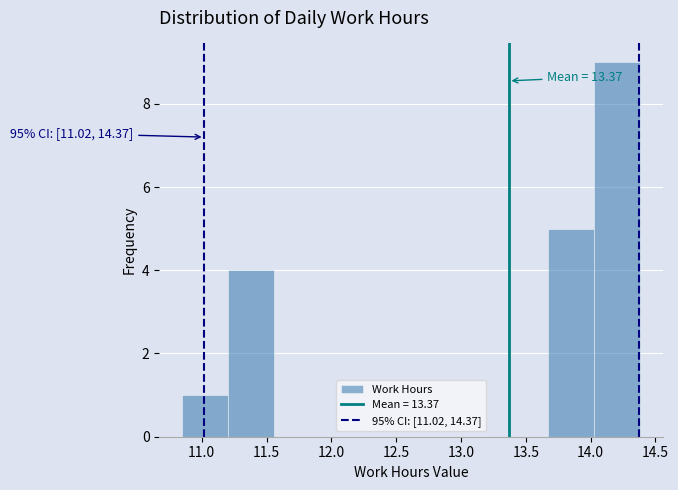

Which range on the x-axis has the tallest bar?

14.05 to 14.40